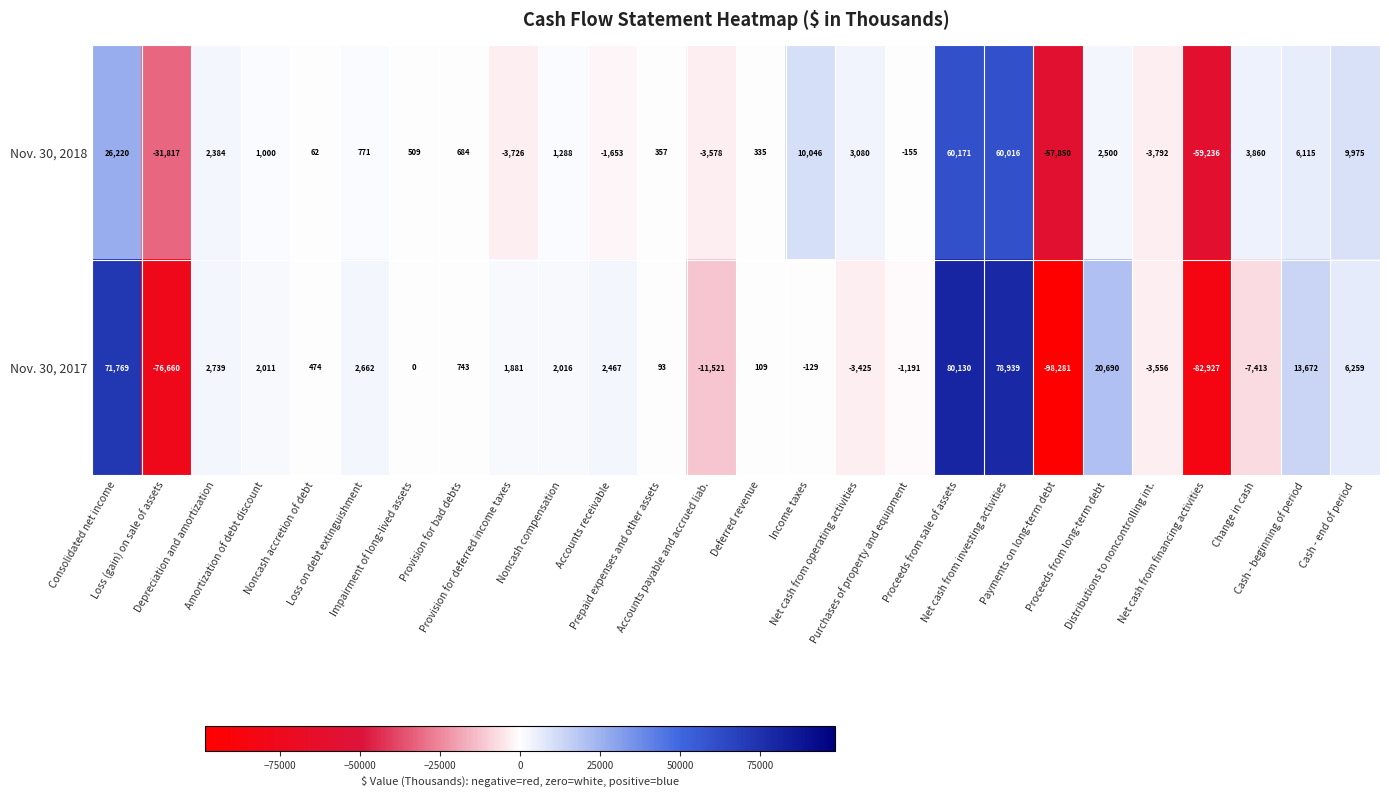

What is the spread (max minus min) of values at Accounts receivable?

4120